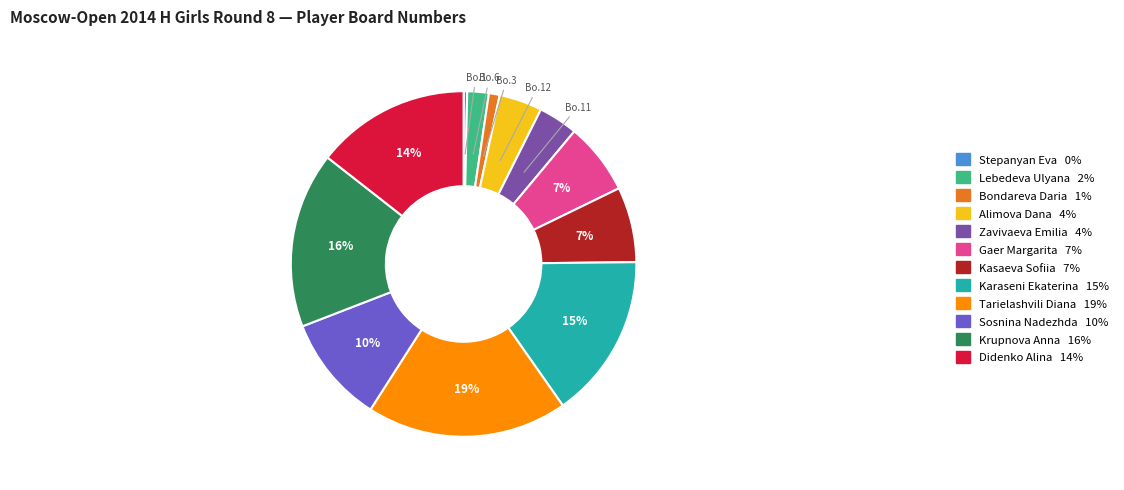

Combined, do Gaer Margarita 7% and Zavivaeva Emilia 4% account for over 50%?

No